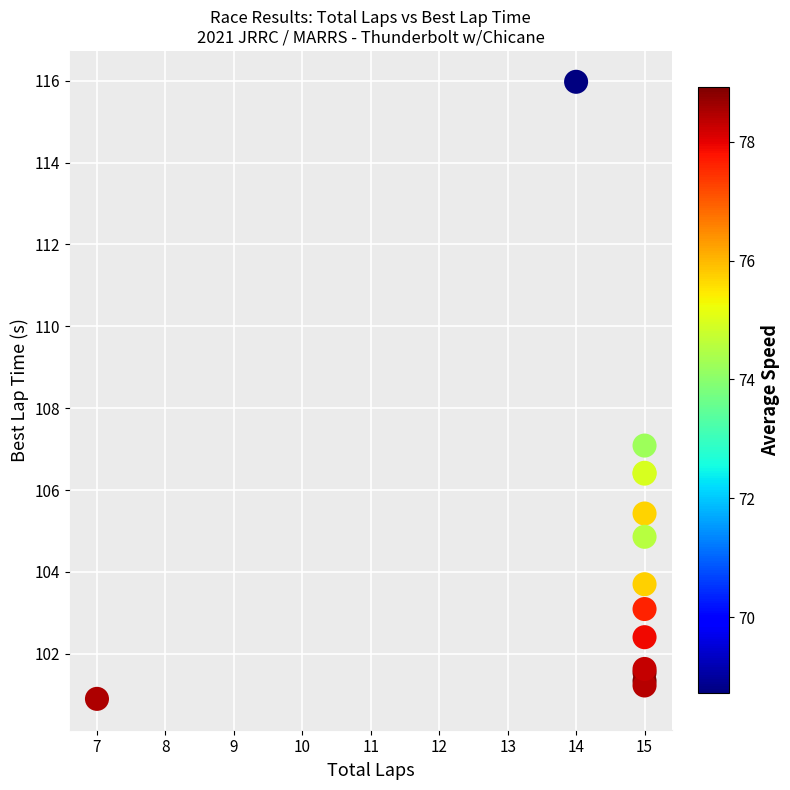

What Y value in the scatter plot is closest to 108?

107.1